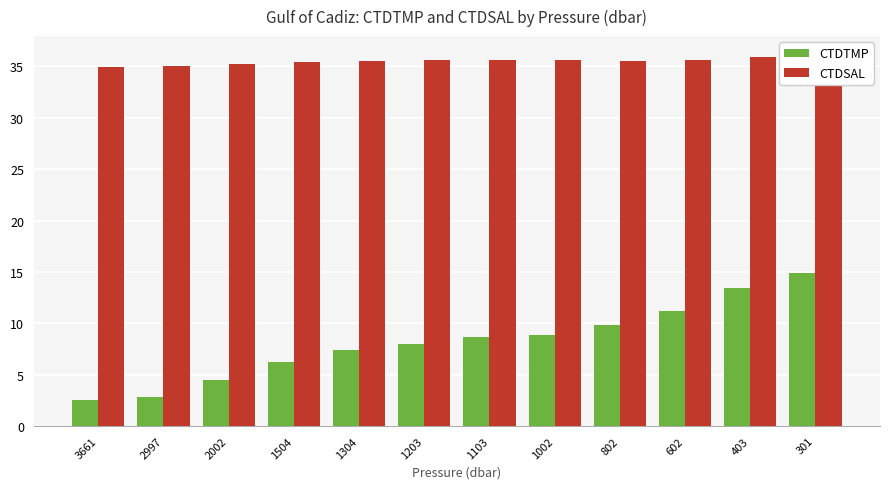

Are the bars horizontal?

No